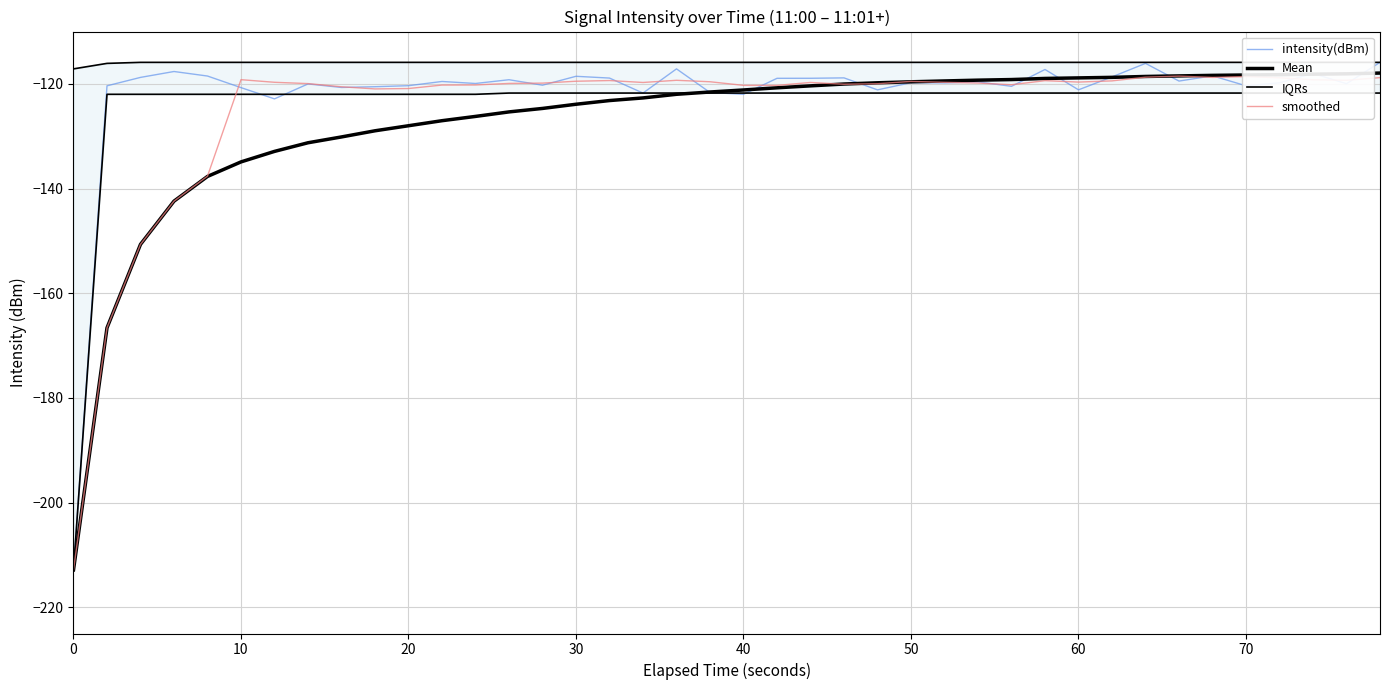

In intensity(dBm), how many points are higher than both neighbors (excluding endpoints)?

13